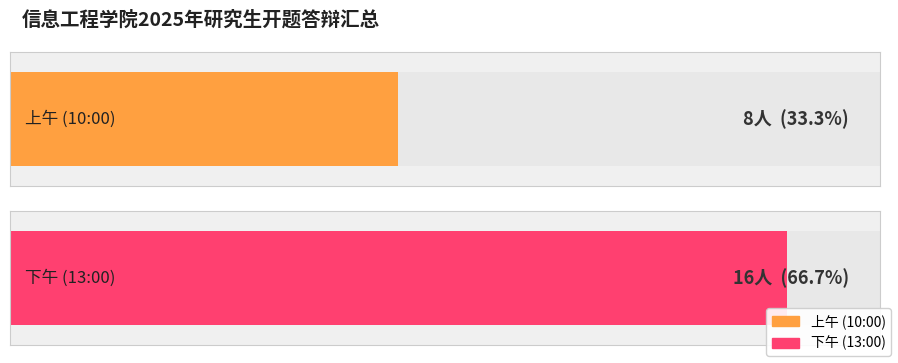

What is the minimum value for 上午场 (10:00)?

8